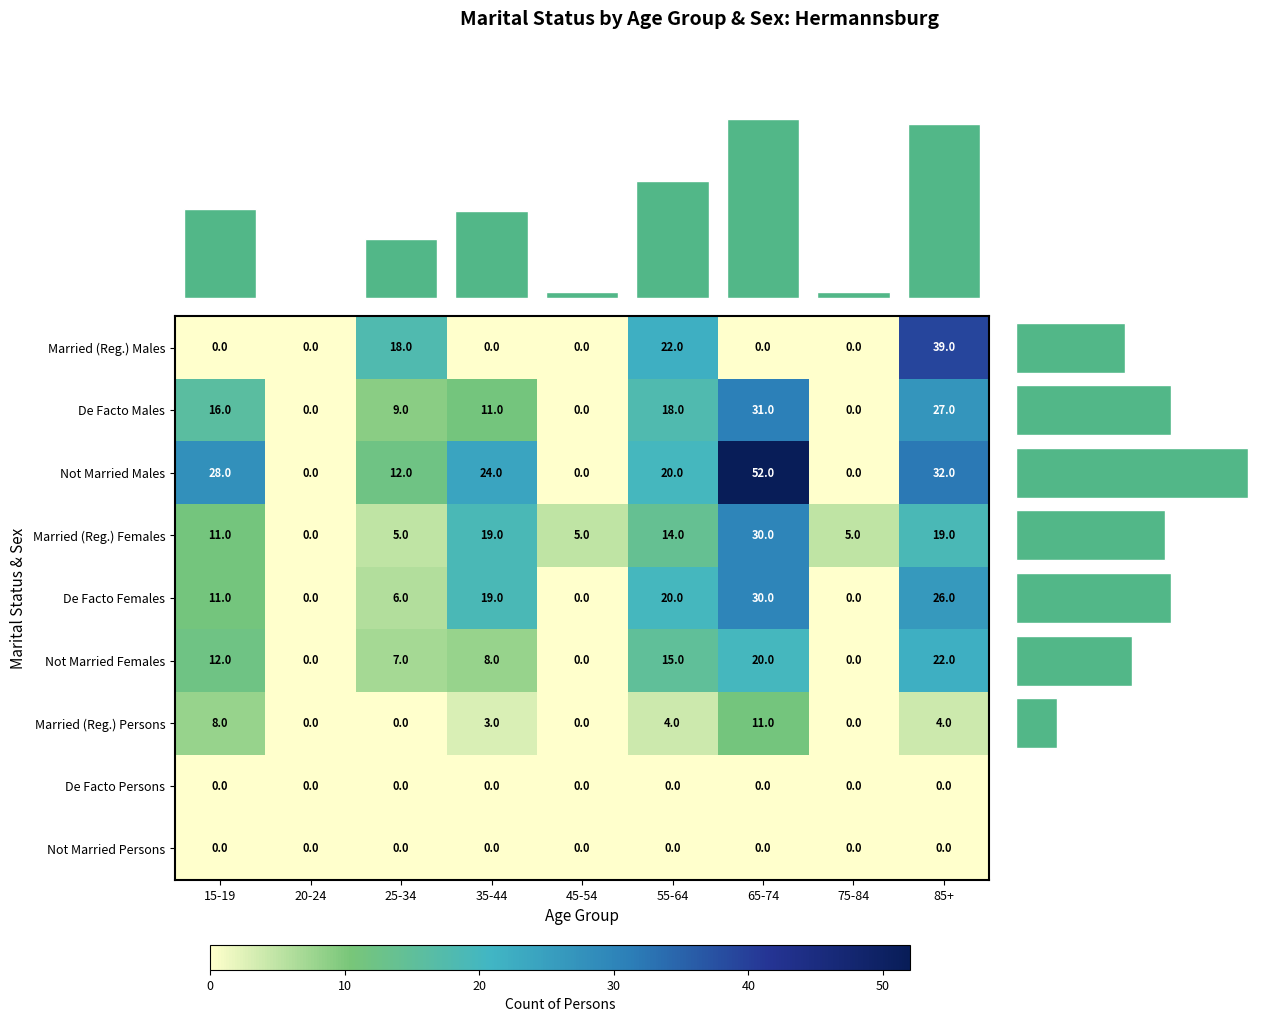

What is the difference between the highest and lowest values at 45-54?

5